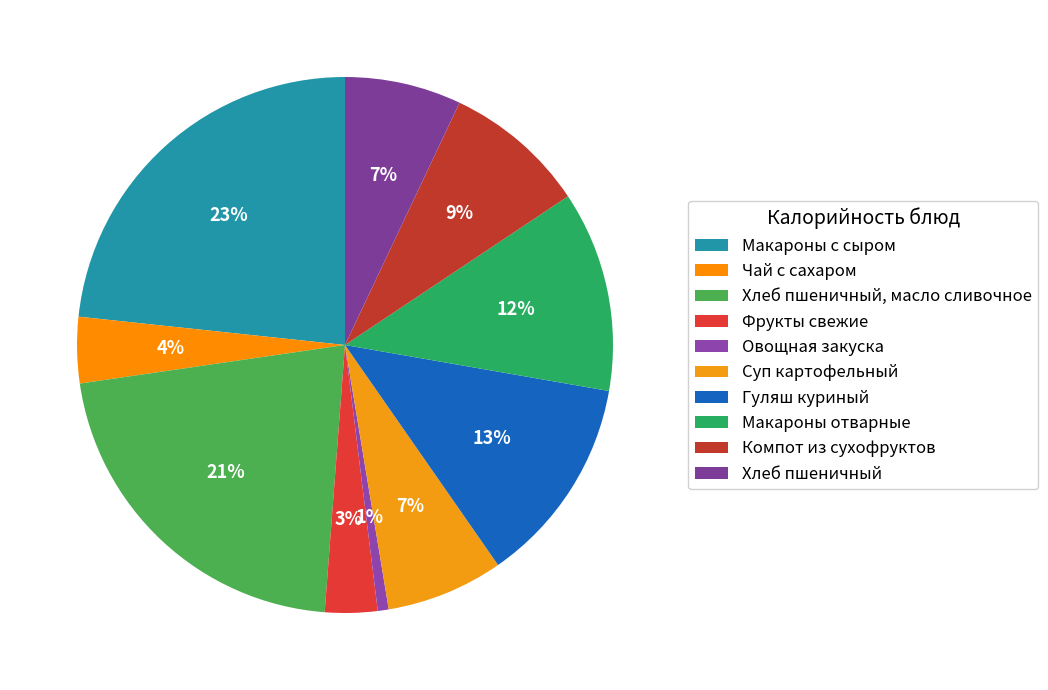

Approximately how many times larger is the value at Макароны отварные compared to Овощная закуска?

18.4